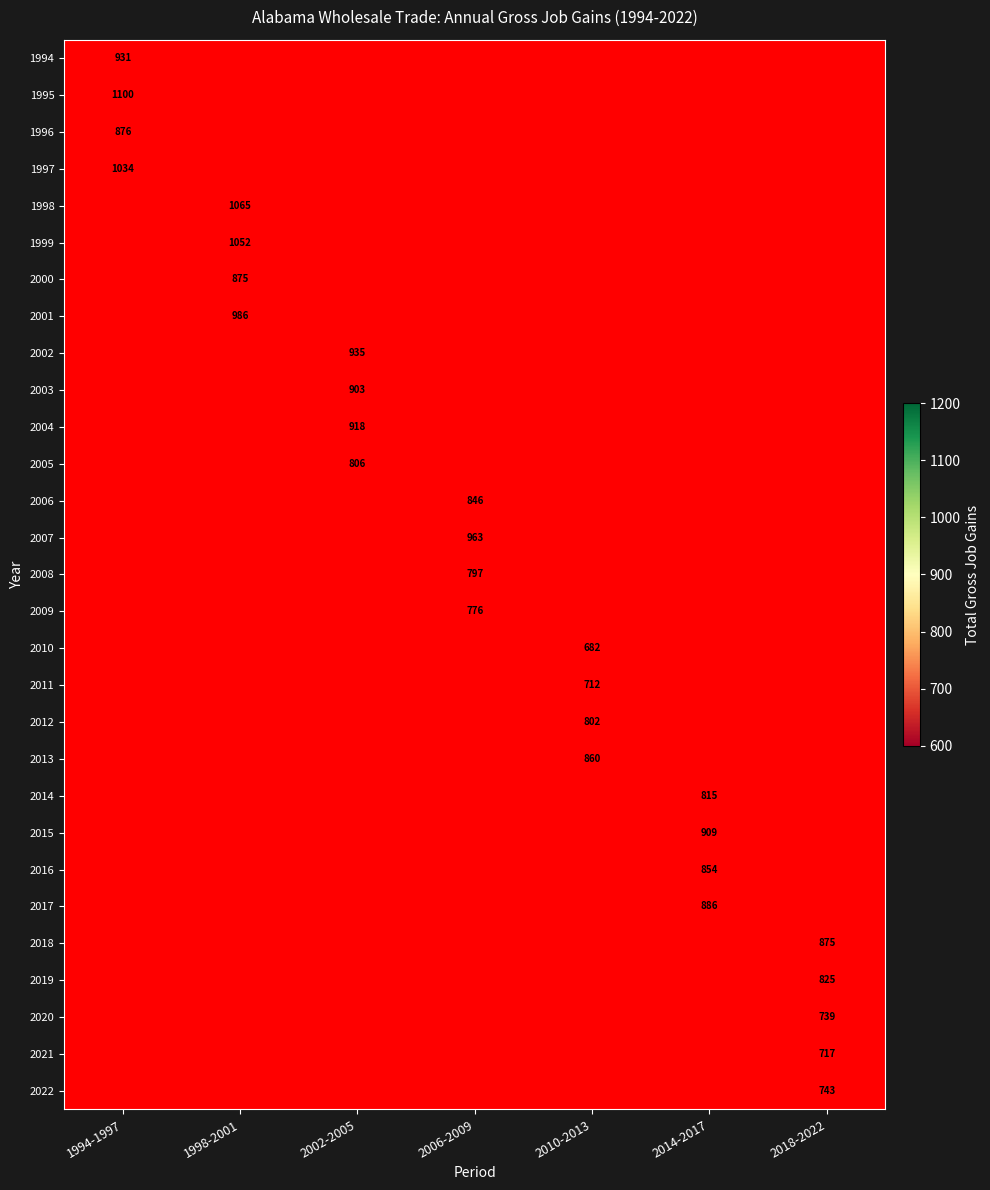

The 2002 series shows 1338 at 2002-2005. True or false?

False